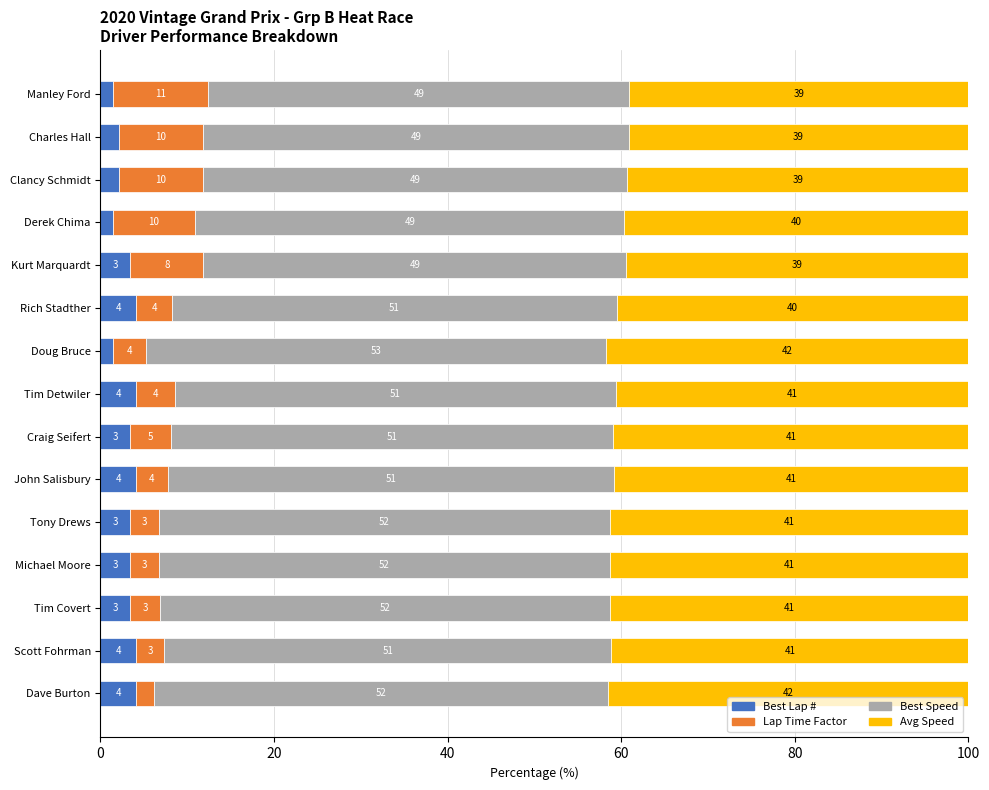

What are all the series names shown in the legend?

Best Lap #, Lap Time Factor, Best Speed, Avg Speed